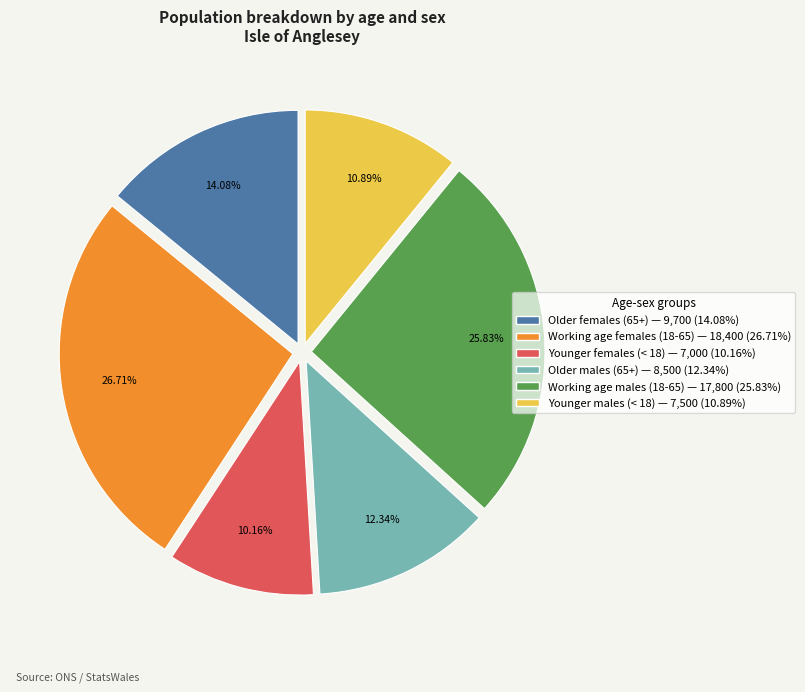

What percentage do Younger males (< 18) and Older males (65+) together represent?

23.2%